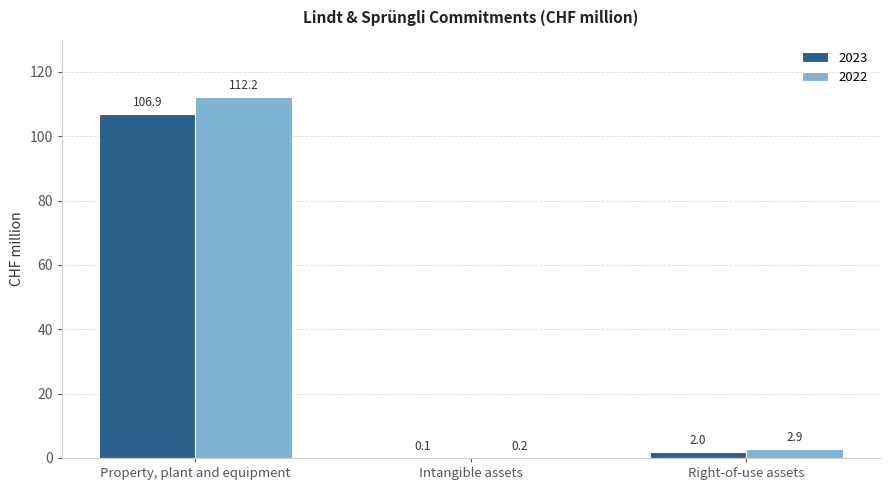

Reading left to right, list all the values displayed in this chart.

2023: 106.9	0.1	2.0
2022: 112.2	0.2	2.9